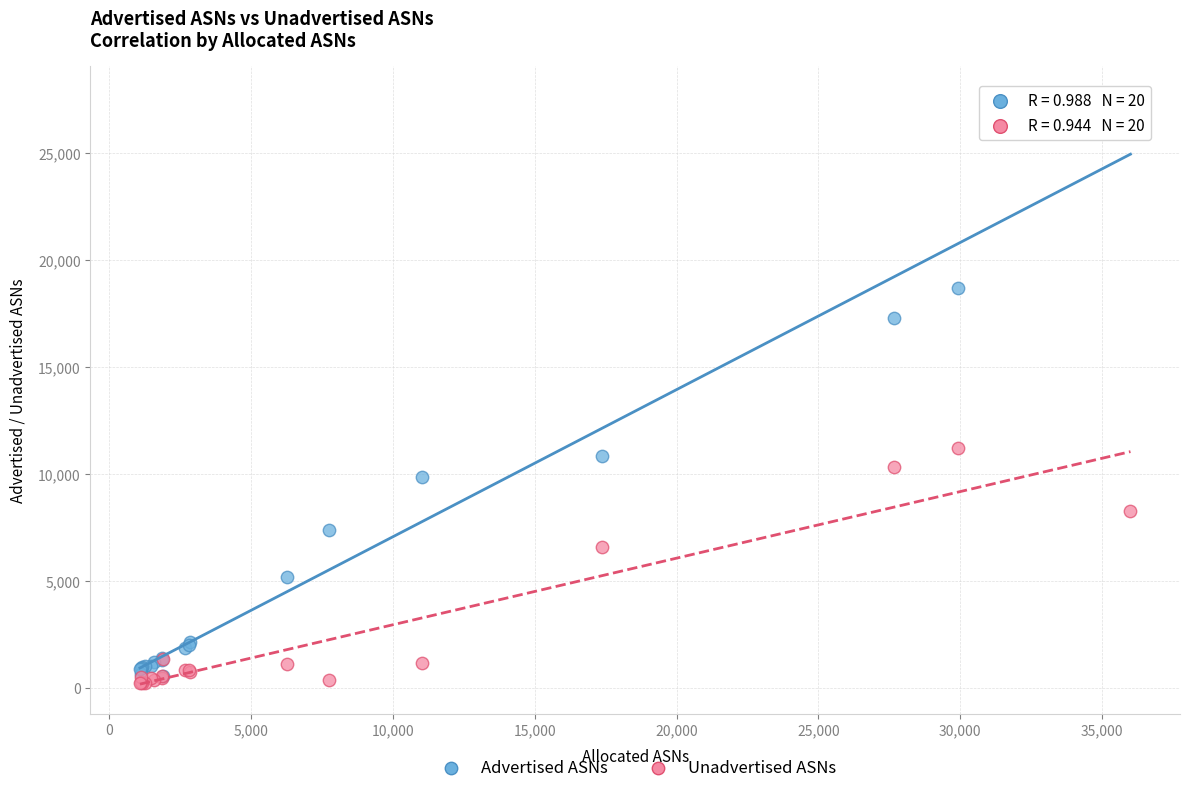

What are all the series names shown in the legend?

Advertised ASNs, Unadvertised ASNs